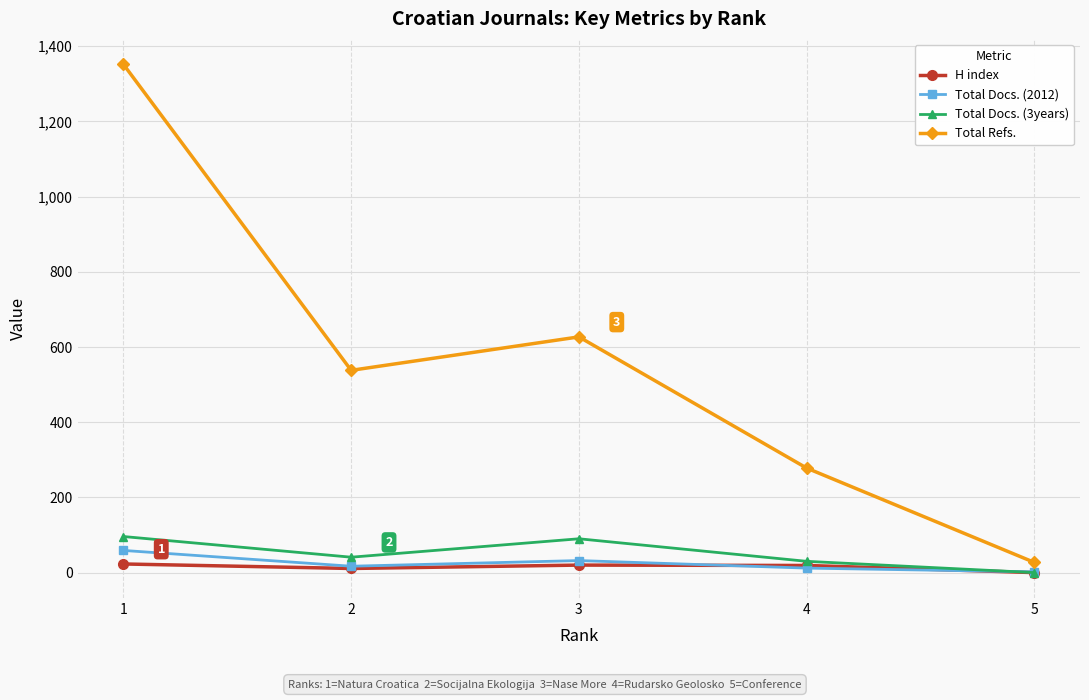

True or false: Total Refs. and Total Docs. (2012) cross at least once.

False